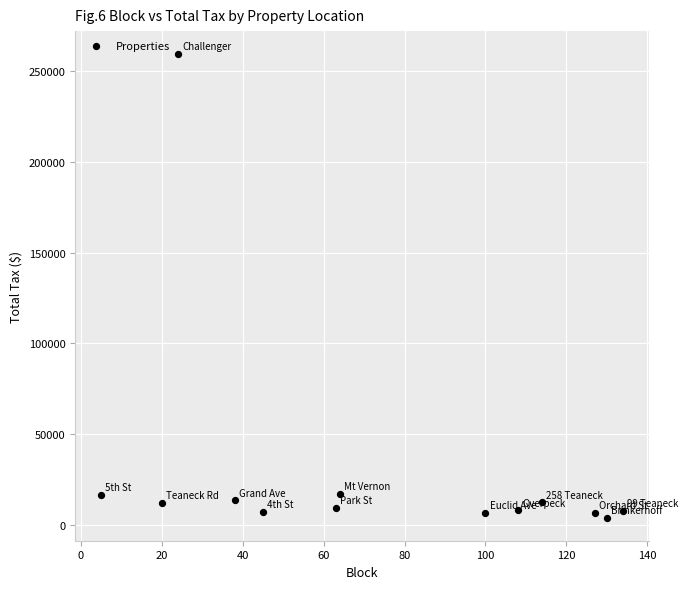

What is the range of X values (max minus min)?

129.0